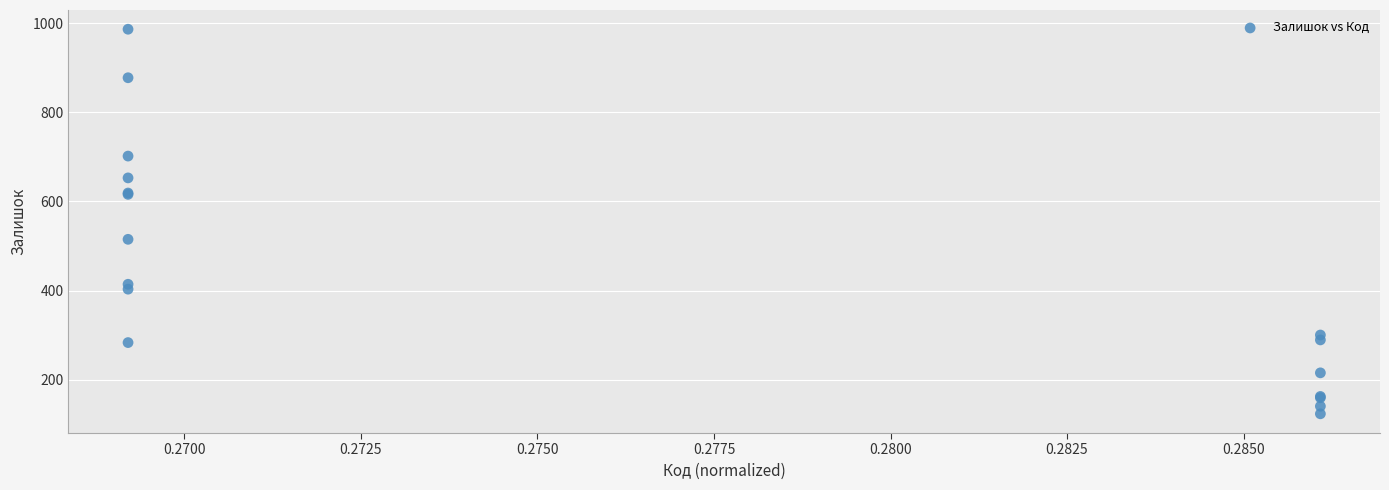

What Y value in the scatter plot is closest to 555?

515